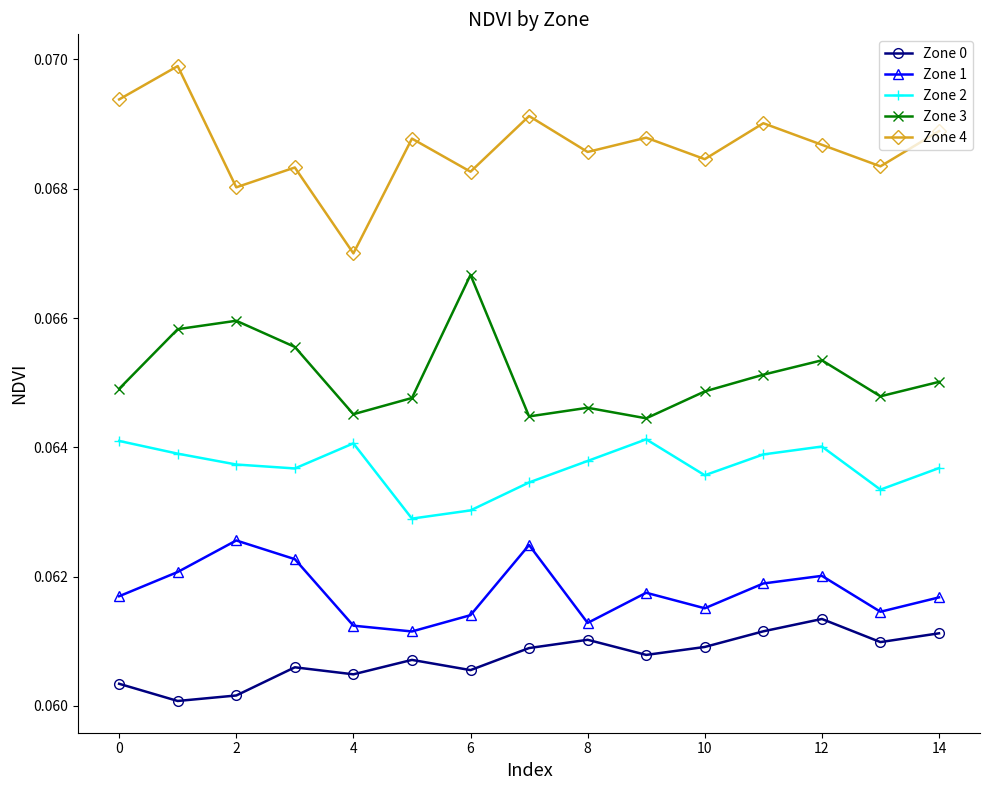

What is the sum of all Zone 1 values?

0.9